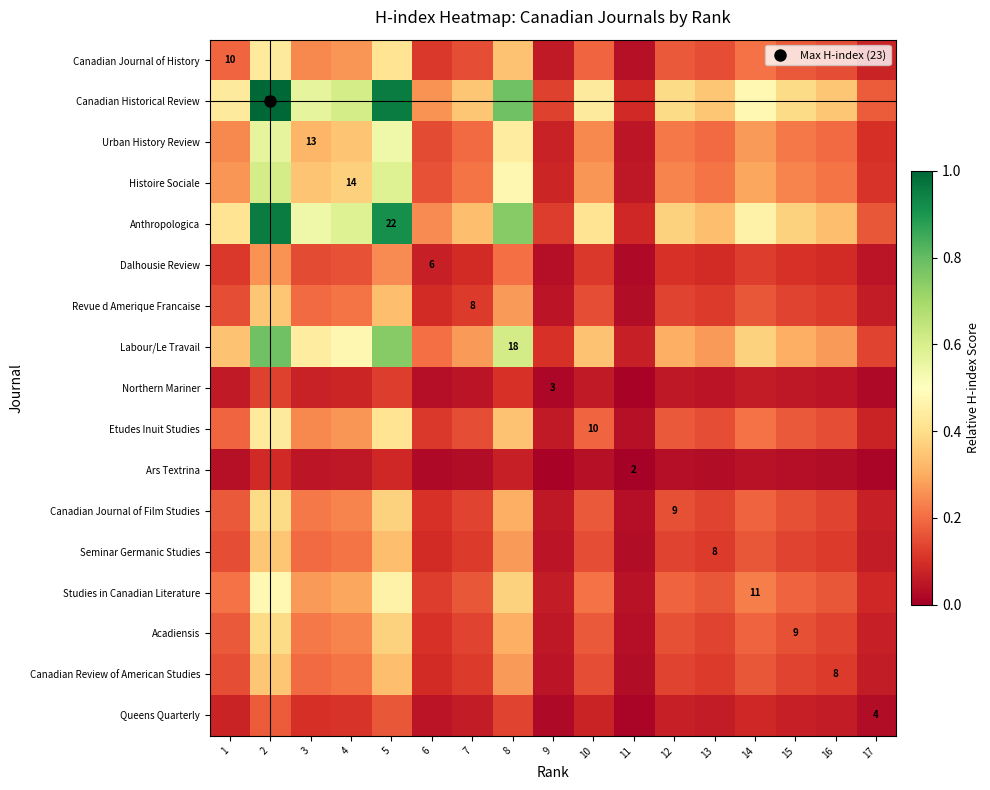

At how many categories does at least one series exceed 0?

17